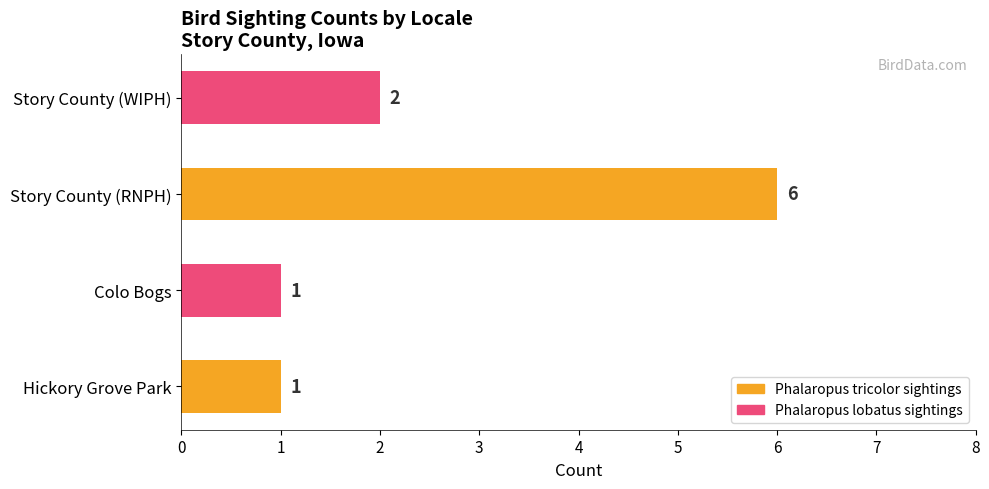

True or false: the data shows 2 at Colo Bogs.

False